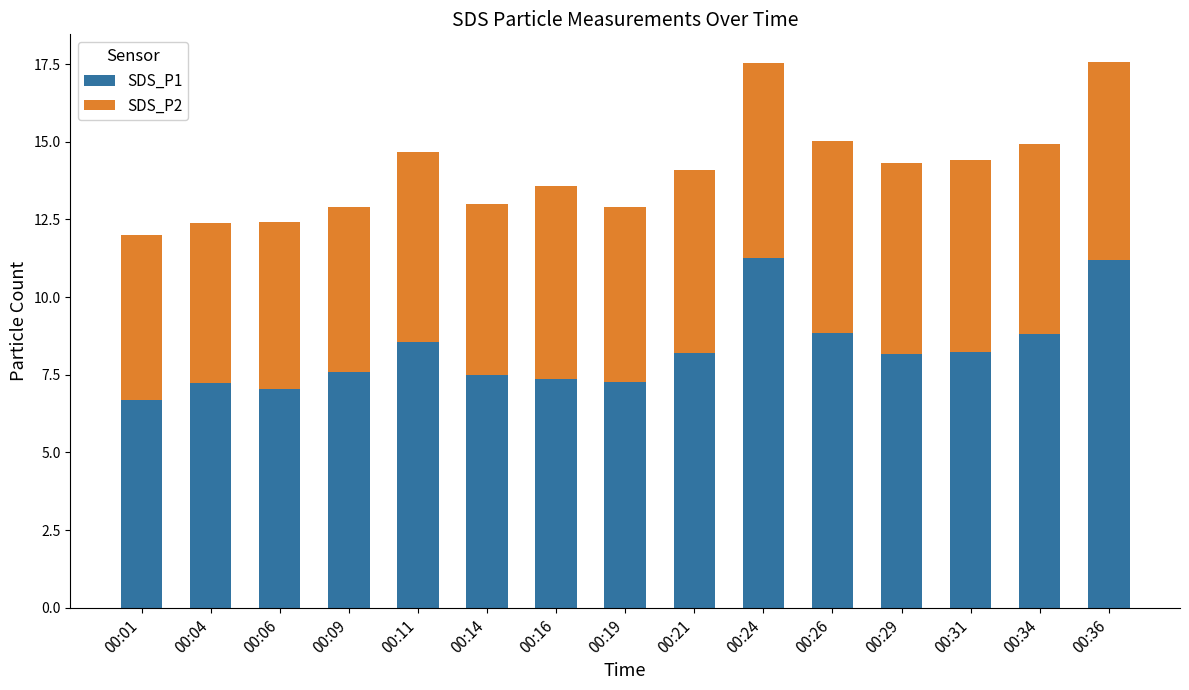

What is the minimum value for SDS_P1?

6.7